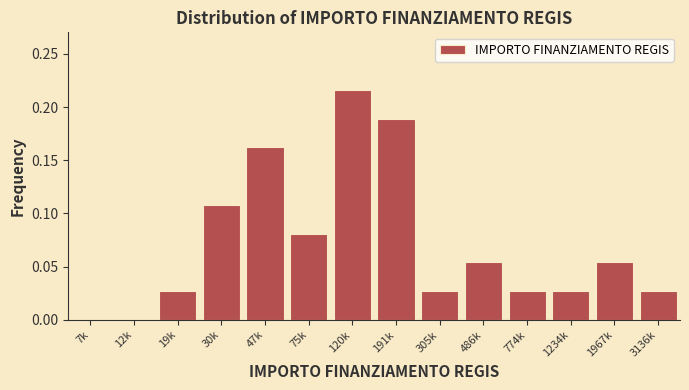

At which category does the chart reach its peak across all series?

120k